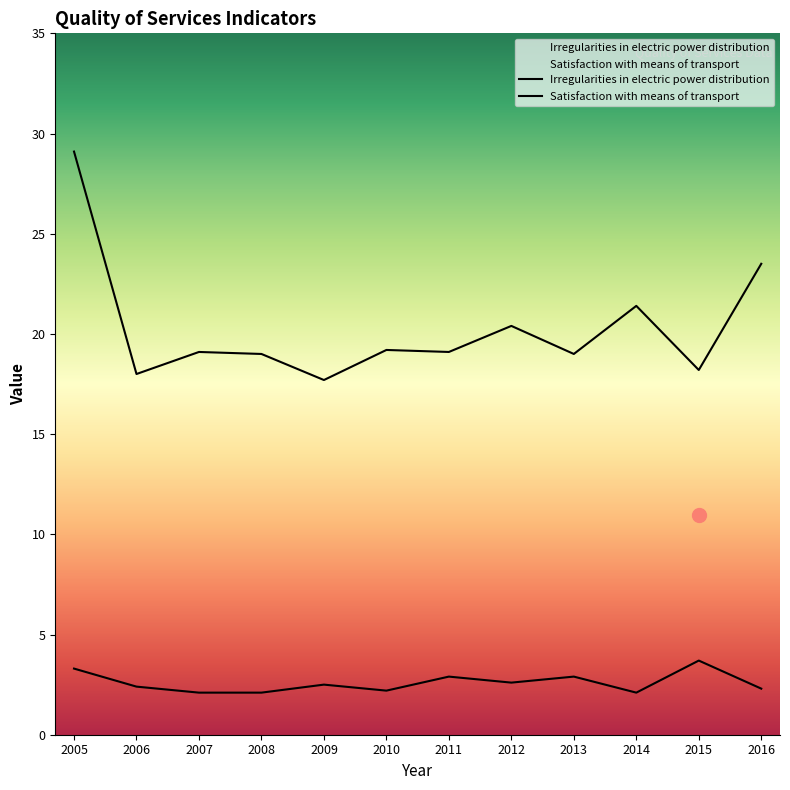

Which series has the largest total across all categories?

Satisfaction with means of transport